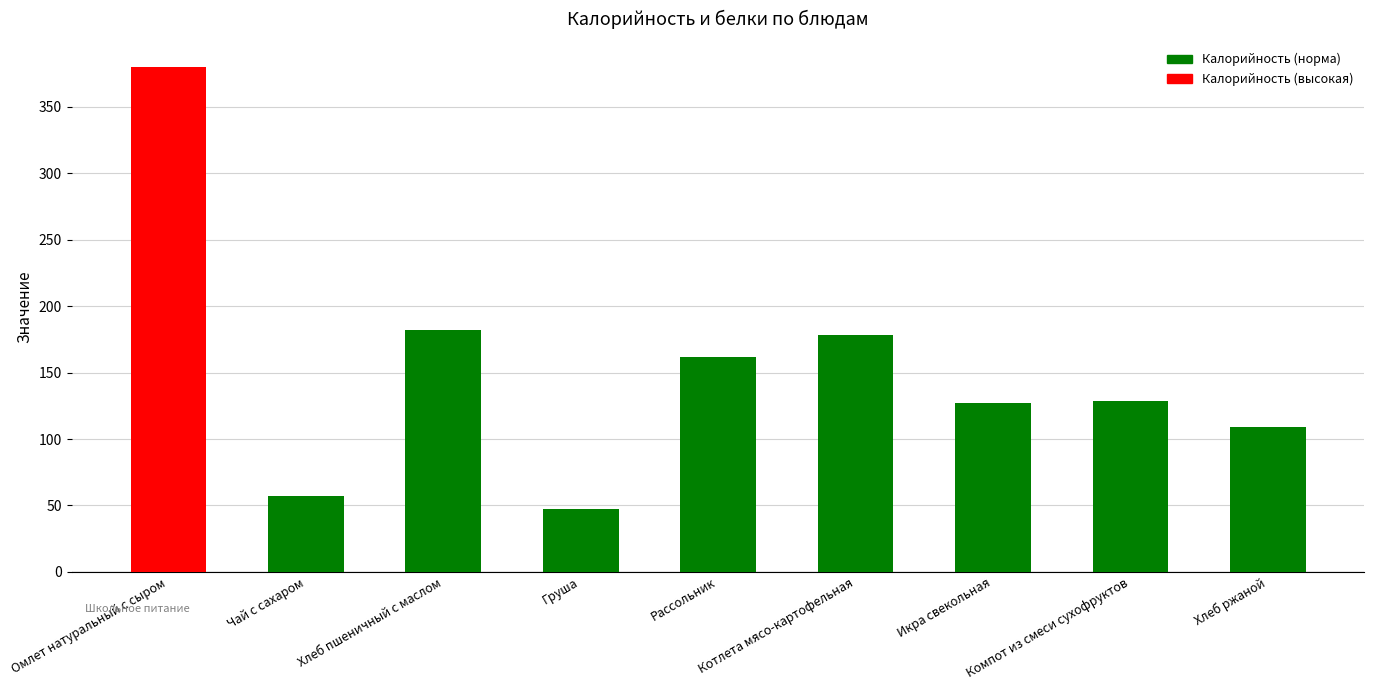

What is the label of the 3rd bar from the right?

Икра свекольная